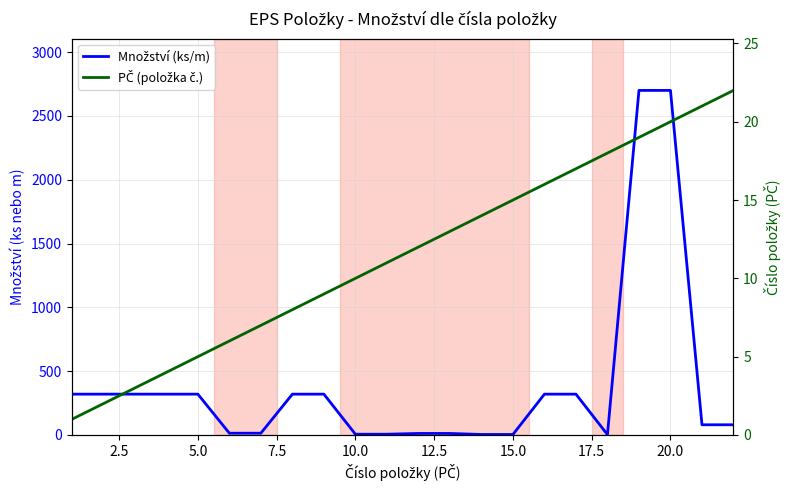

Which series has the widest spread of values?

Množství (ks/m)